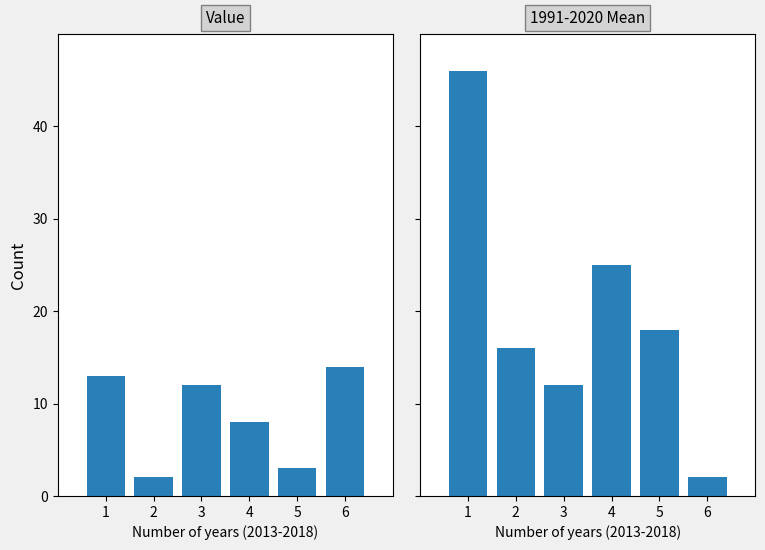

What are all the series names shown in the legend?

Value, 1991-2020 Mean